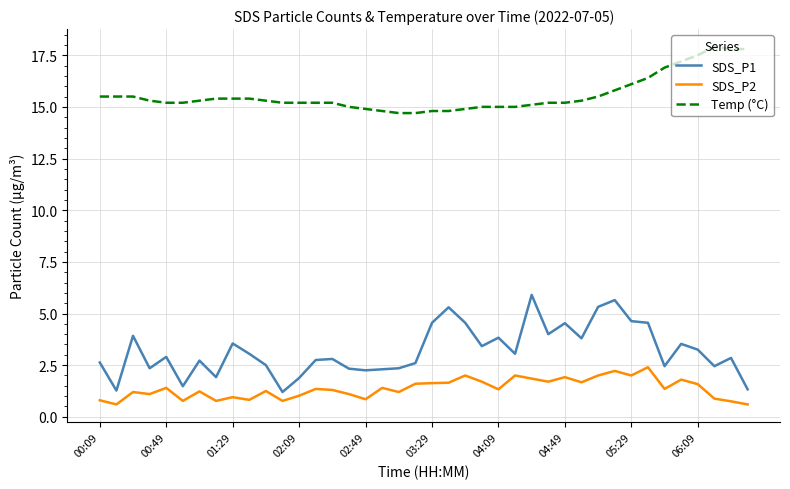

Rank the series by their maximum value, from lowest to highest.

SDS_P2, SDS_P1, Temp (°C)